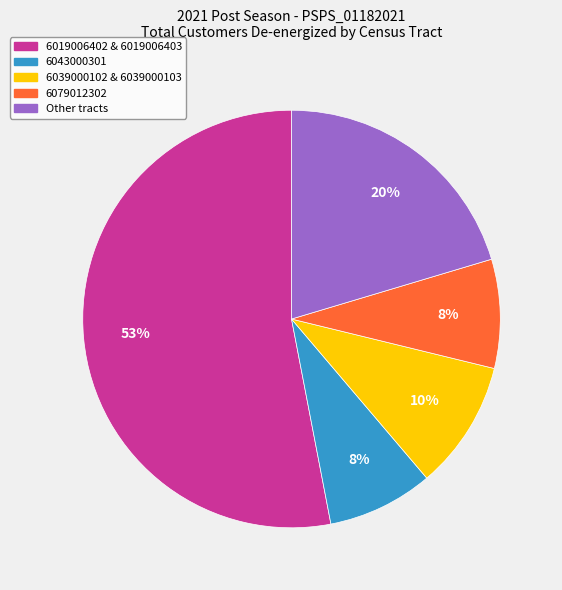

To the nearest percent, what is the difference between the largest and smallest slice percentages?

45%